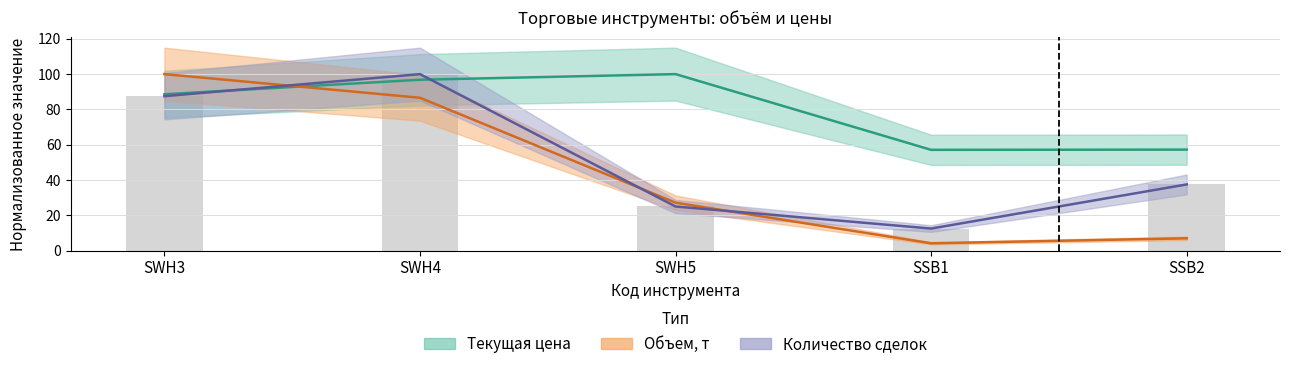

What is the sum of all Текущая цена values?

399.7